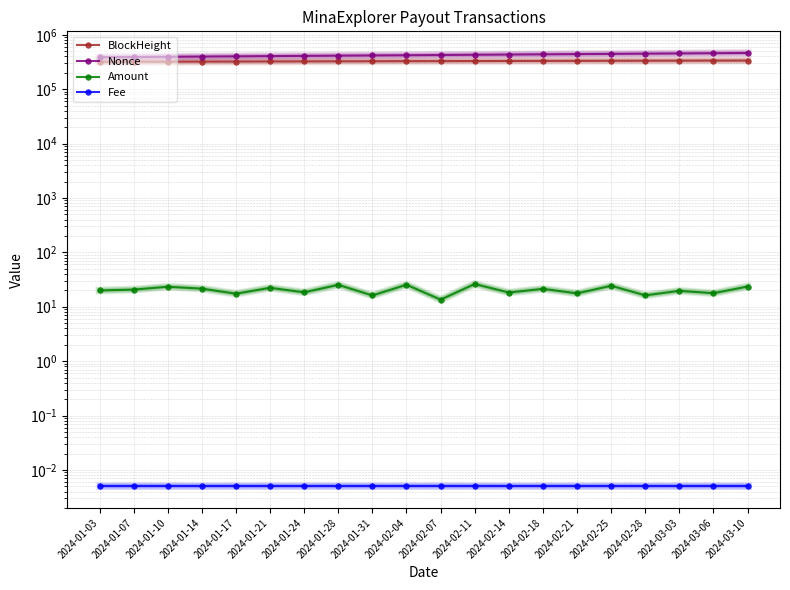

Is the value of Fee at 2024-01-14 greater than the value of Nonce at 2024-03-06?

No